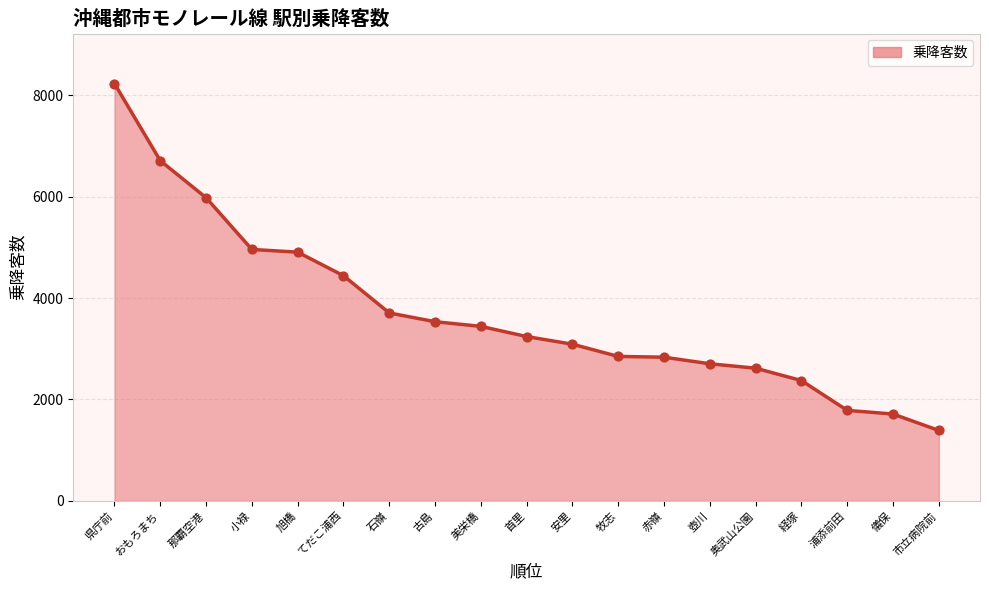

What is the change in value from 旭橋 to 市立病院前?

-3517